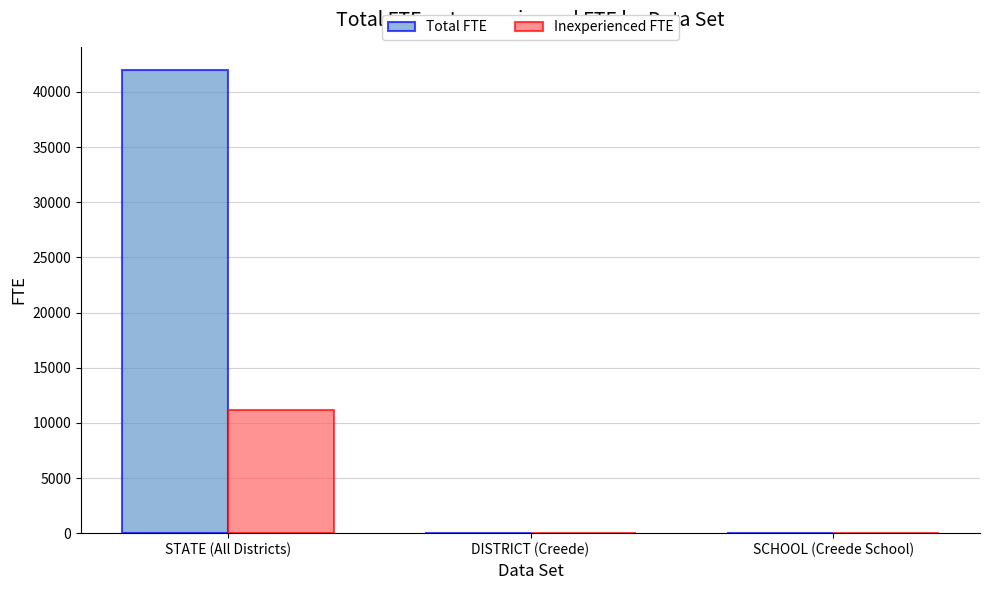

Count the number of data series in this chart.

2